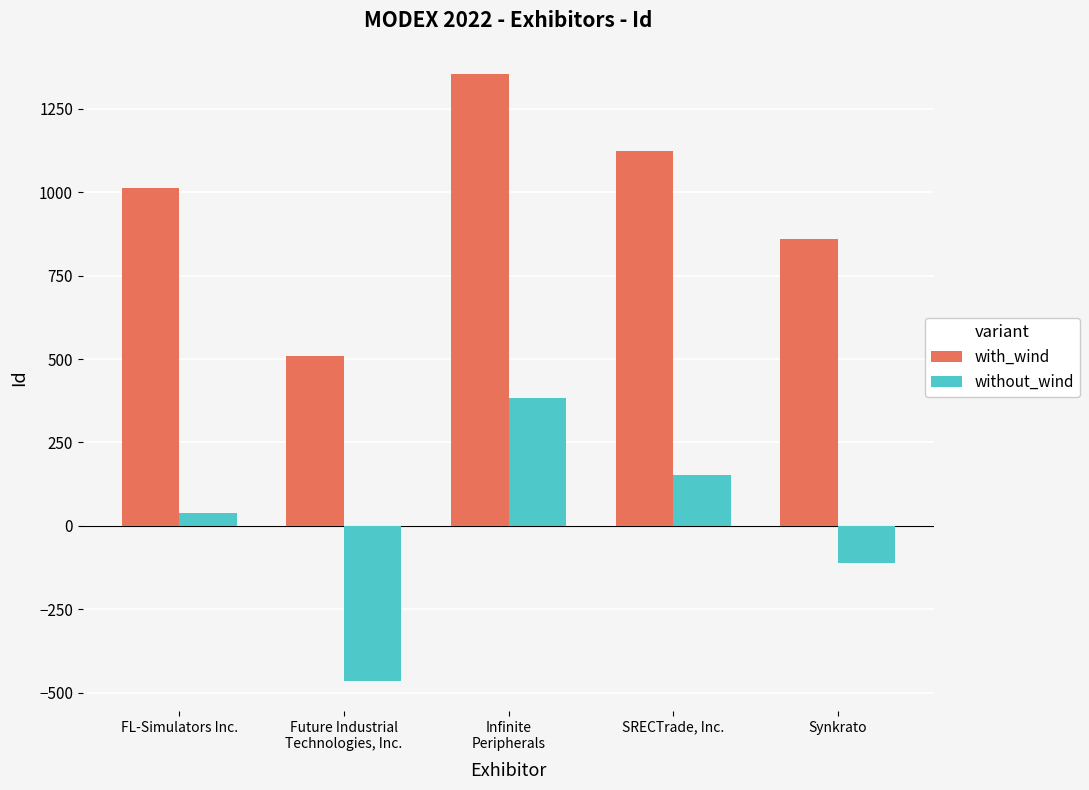

Which series has the largest total across all categories?

with_wind